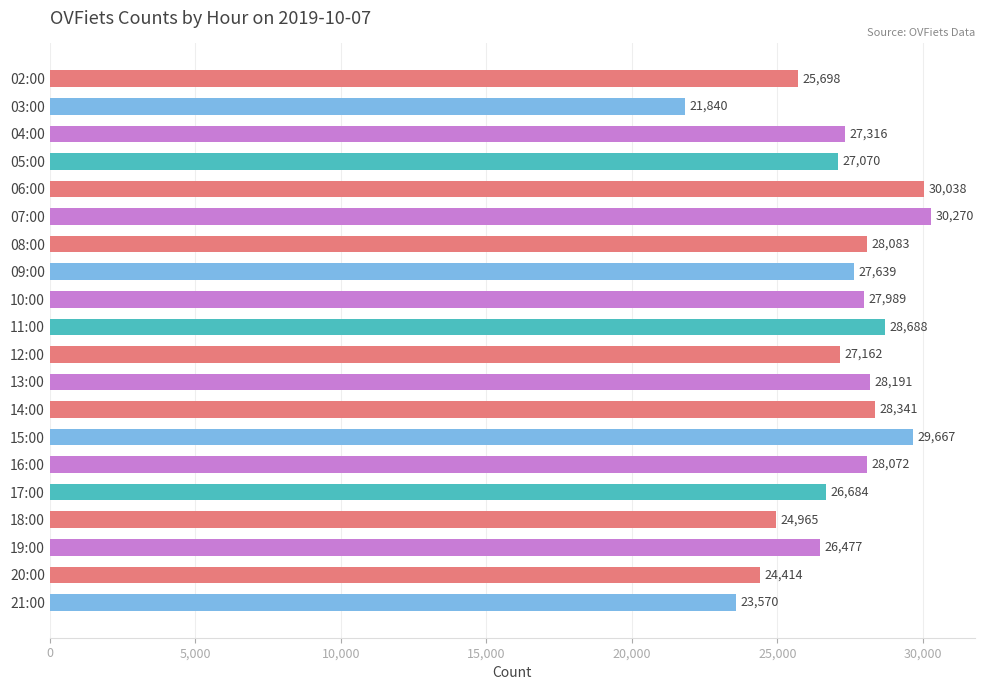

How many data points does each series have?

20